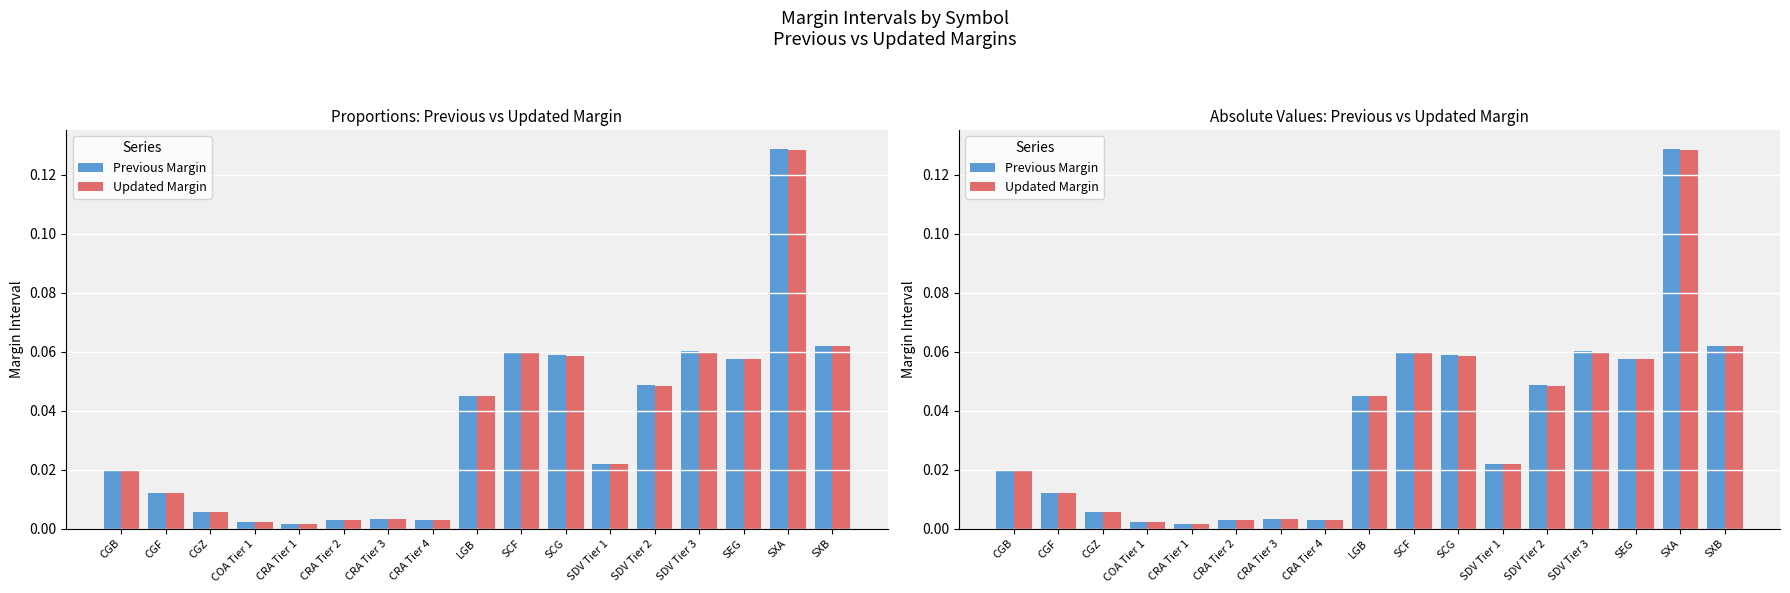

At CRA Tier 1, list the series in order from largest to smallest.

Previous Margin, Updated Margin